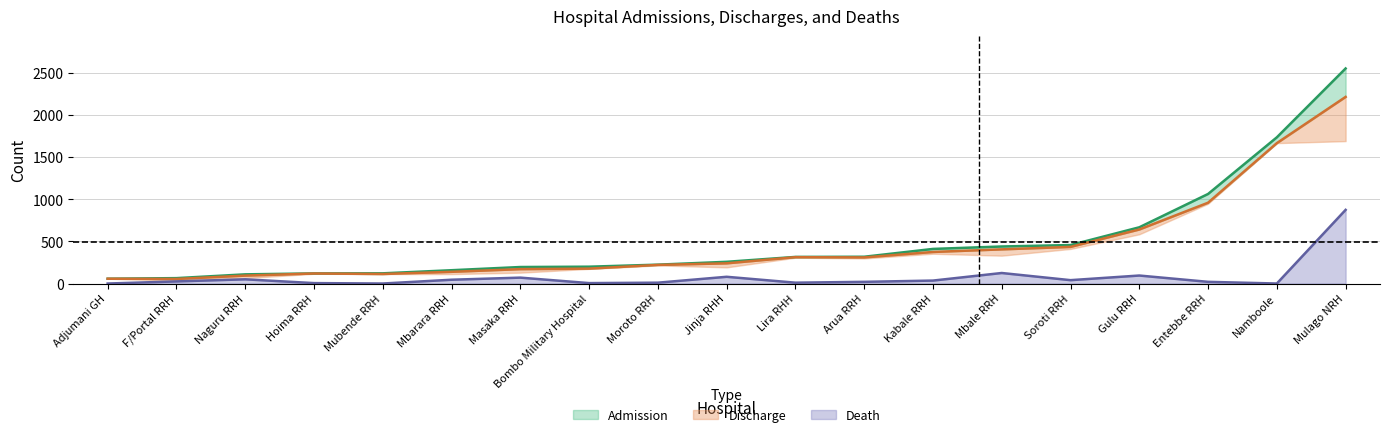

Which category has the highest value in the Death series?

Mulago NRH